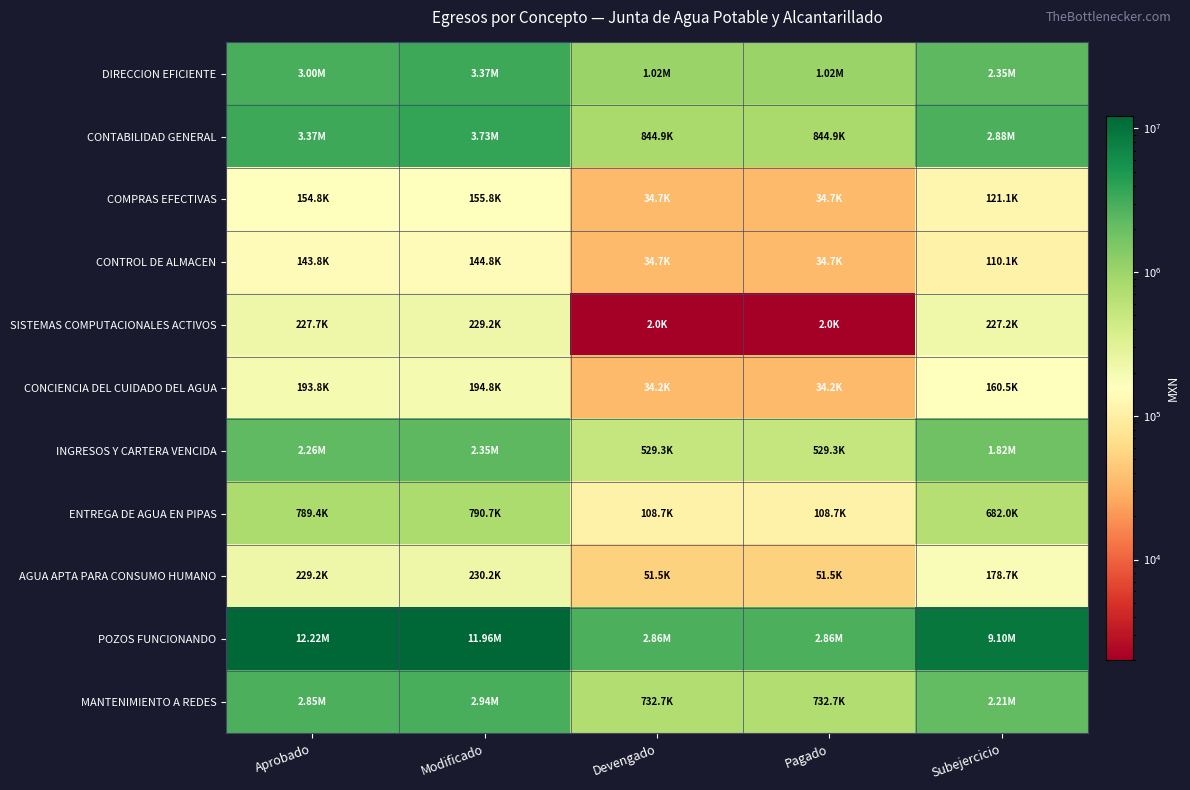

List the series in order of their peak value, highest first.

POZOS FUNCIONANDO, CONTABILIDAD GENERAL, DIRECCION EFICIENTE, MANTENIMIENTO A REDES, INGRESOS Y CARTERA VENCIDA, ENTREGA DE AGUA EN PIPAS, AGUA APTA PARA CONSUMO HUMANO, SISTEMAS COMPUTACIONALES ACTIVOS, CONCIENCIA DEL CUIDADO DEL AGUA, COMPRAS EFECTIVAS, CONTROL DE ALMACEN